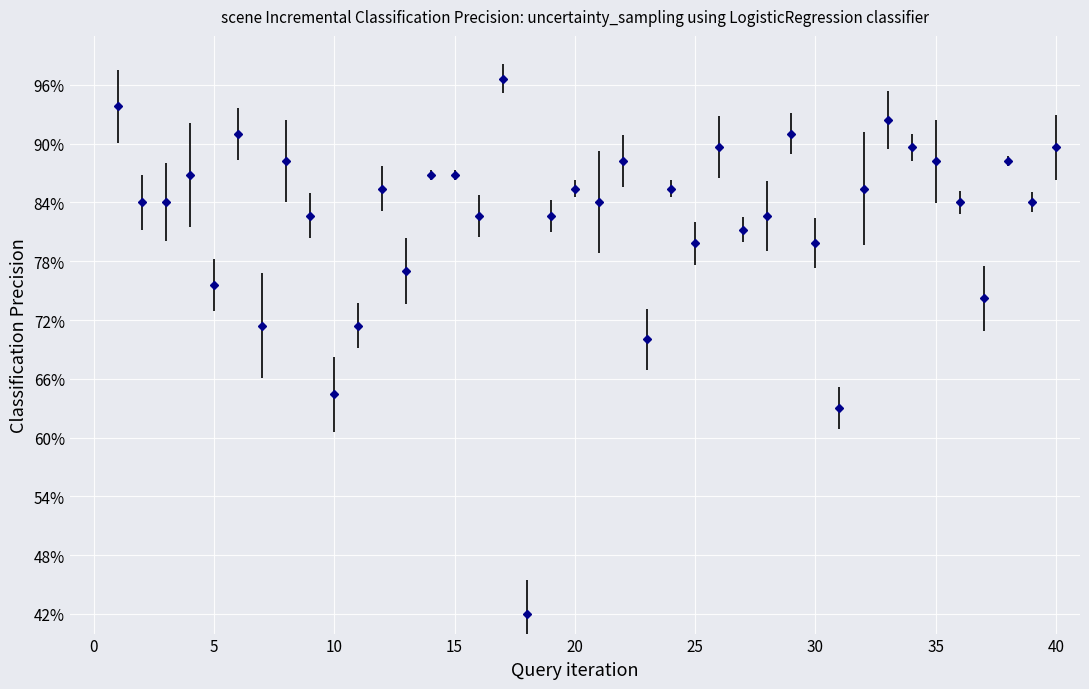

Reading right to left, list all the values displayed in this chart.

40=0.9	39=0.8	38=0.9	37=0.7	36=0.8	35=0.9	34=0.9	33=0.9	32=0.9	31=0.6	30=0.8	29=0.9	28=0.8	27=0.8	26=0.9	25=0.8	24=0.9	23=0.7	22=0.9	21=0.8	20=0.9	19=0.8	18=0.4	17=1.0	16=0.8	15=0.9	14=0.9	13=0.8	12=0.9	11=0.7	10=0.6	9=0.8	8=0.9	7=0.7	6=0.9	5=0.8	4=0.9	3=0.8	2=0.8	1=0.9